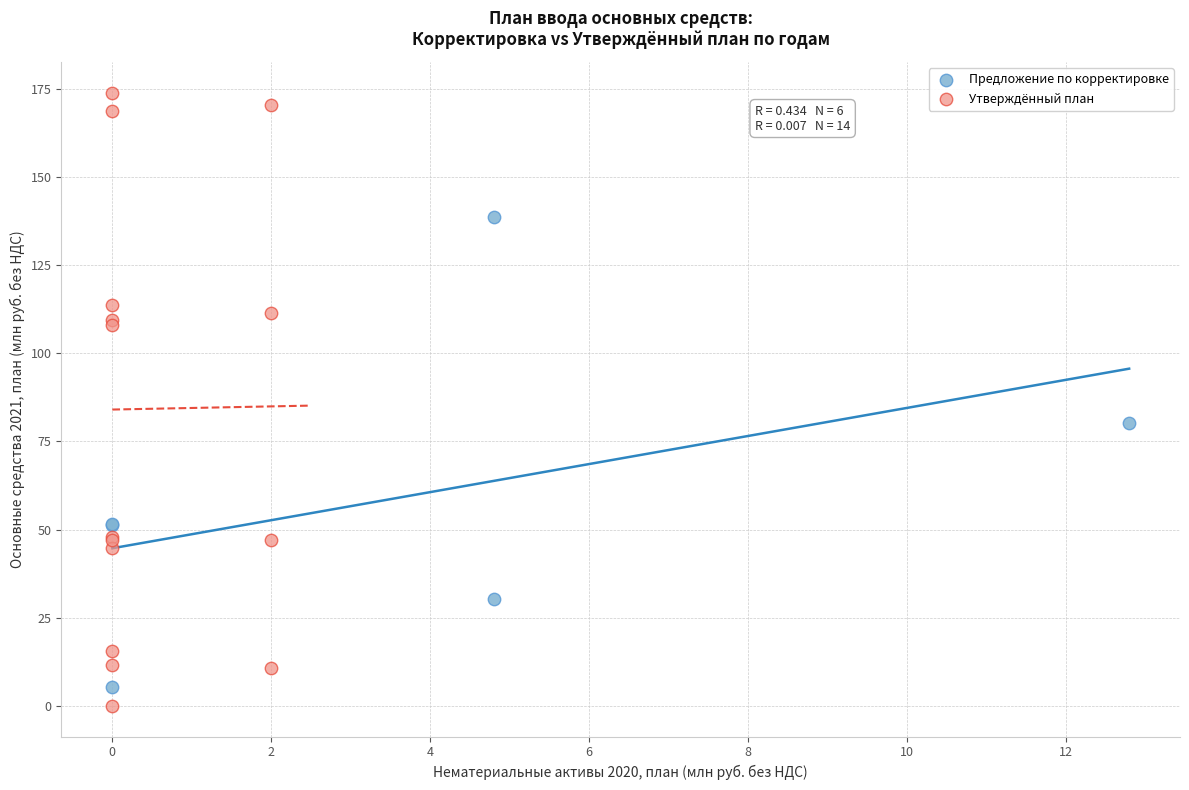

What are all the series names shown in the legend?

Предложение по корректировке, Утверждённый план